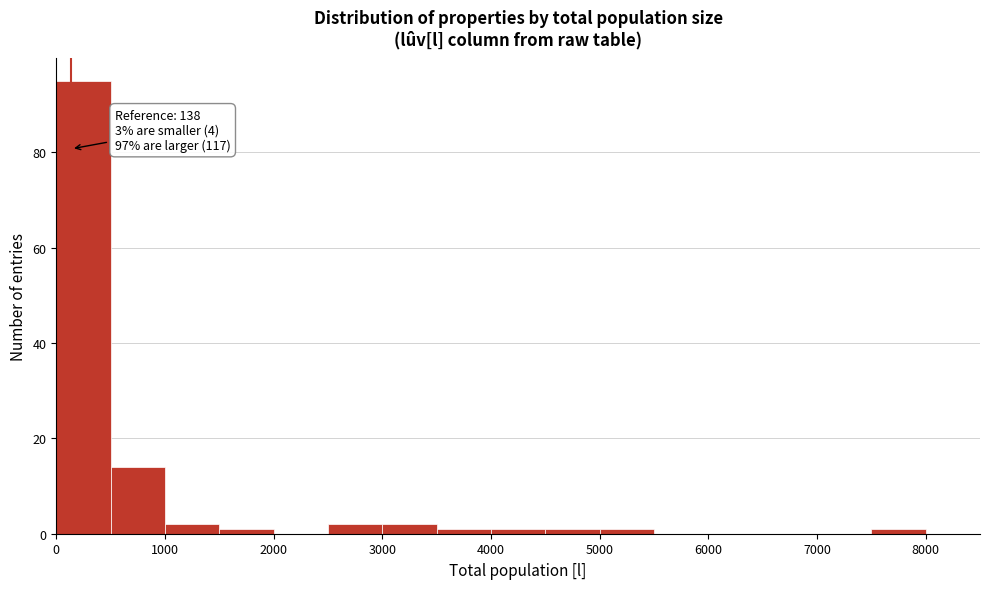

Over which range of the x-axis is the bar tallest?

0 to 500